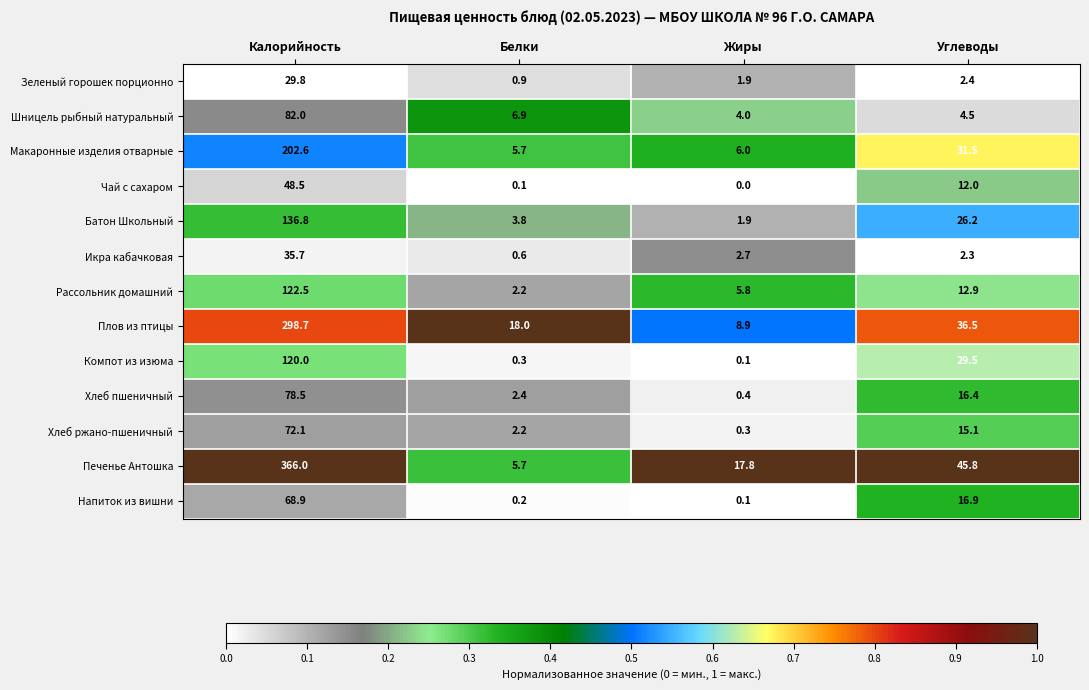

At how many categories does at least one series exceed 0?

4